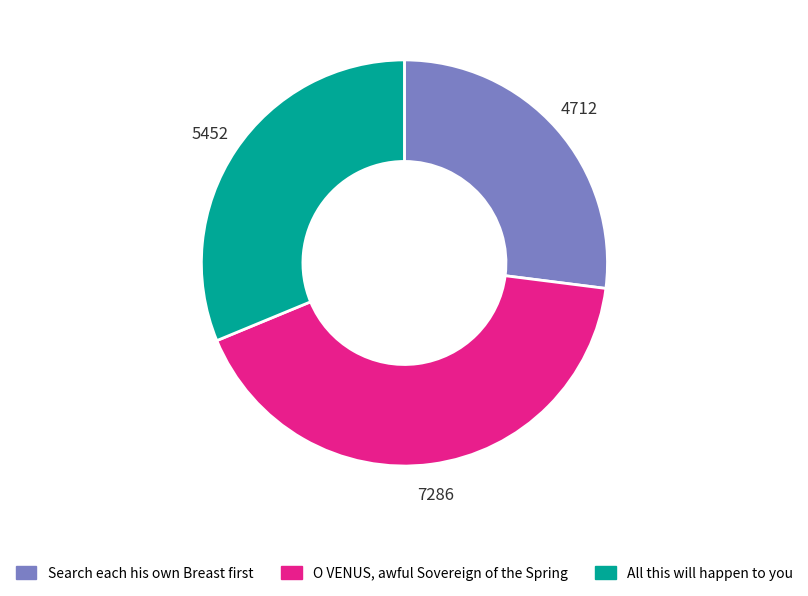

What is the largest slice in the pie chart?

O VENUS, awful Sovereign of the Spring